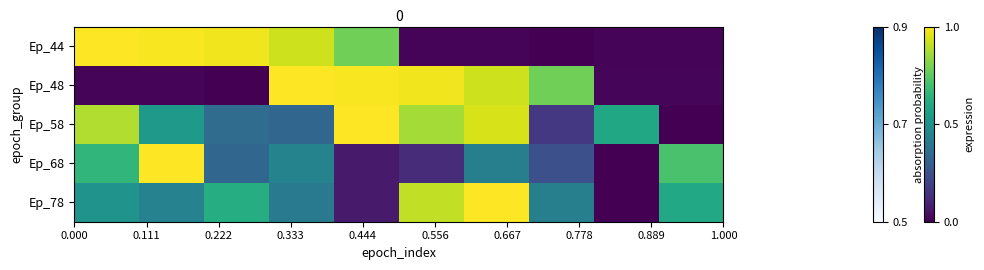

Reading left to right, what are all the values shown in this chart?

Ep_78: 0.5	0.4	0.6	0.4	0.1	0.9	1.0	0.4	0.0	0.6
Ep_68: 0.7	1.0	0.3	0.4	0.1	0.1	0.4	0.2	0.0	0.7
Ep_58: 0.9	0.5	0.4	0.3	1.0	0.9	0.9	0.2	0.6	0.0
Ep_48: 0.0	0.0	0.0	1.0	1.0	1.0	0.9	0.8	0.0	0.0
Ep_44: 1.0	1.0	1.0	0.9	0.8	0.0	0.0	0.0	0.0	0.0